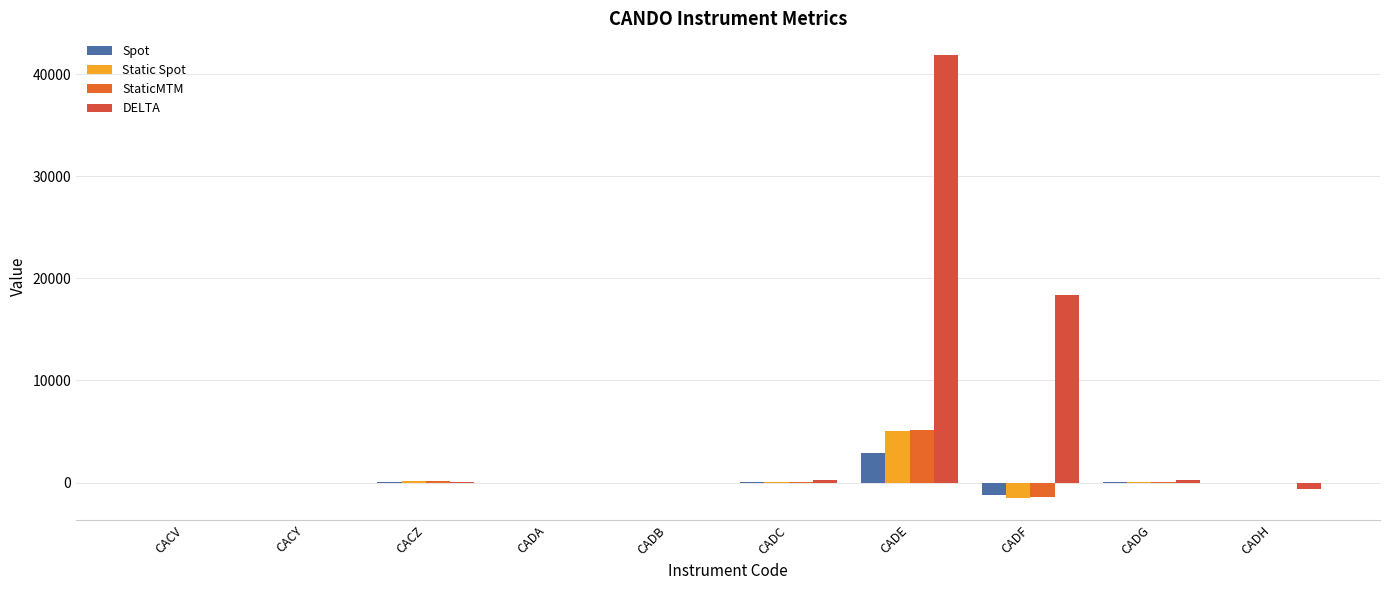

At which label does StaticMTM reach its peak?

CADE